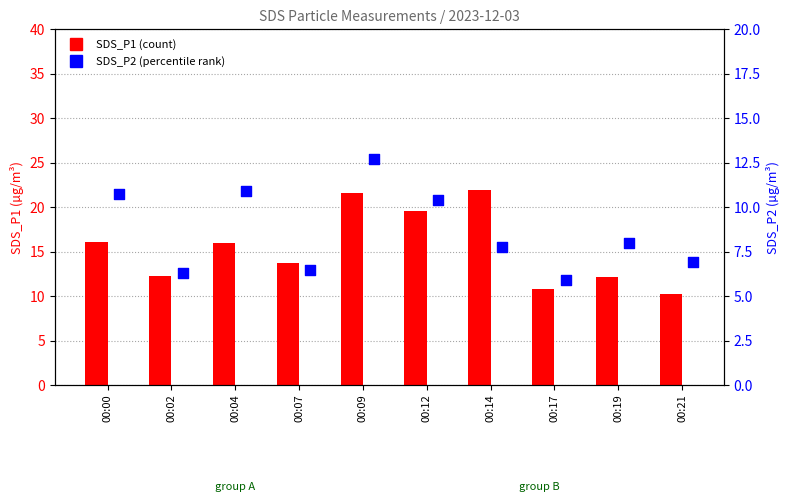

What are all the series names shown in the legend?

SDS_P1, SDS_P2